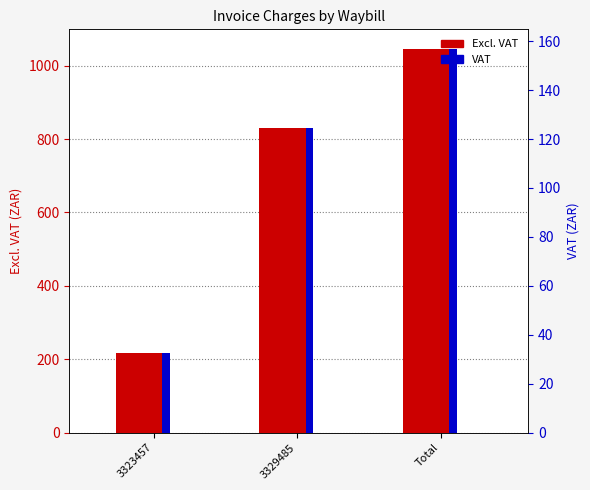

What is the approximate value of VAT at 3323457?

32.5